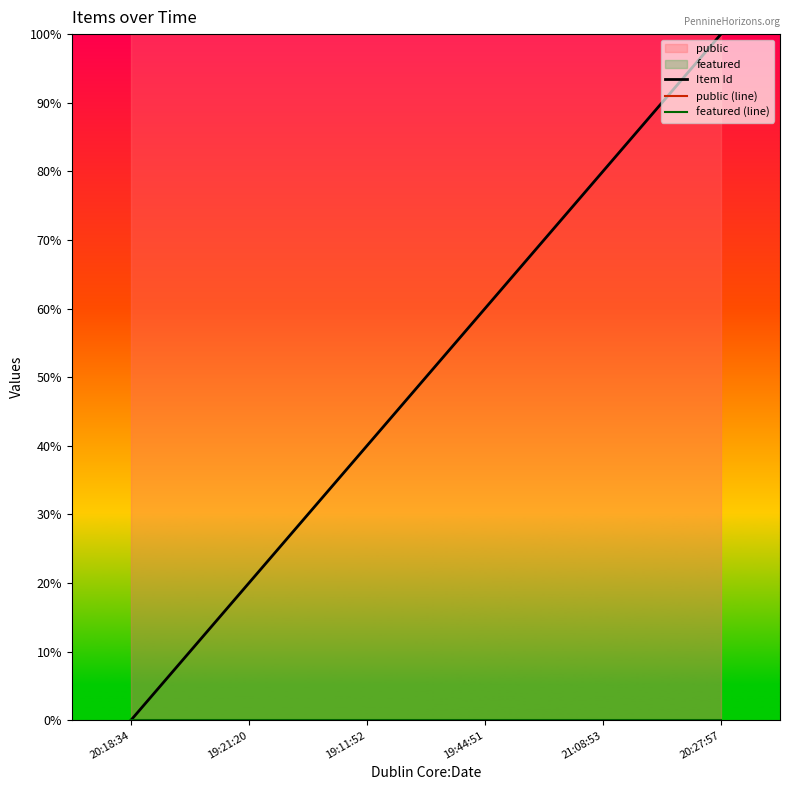

Reading left to right, transcribe all the data shown in this chart.

Item Id: 20:18:34=0	19:21:20=20	19:11:52=40	19:44:51=60	21:08:53=80	20:27:57=100
public (line): 20:18:34=100	19:21:20=100	19:11:52=100	19:44:51=100	21:08:53=100	20:27:57=100
featured (line): 20:18:34=0	19:21:20=0	19:11:52=0	19:44:51=0	21:08:53=0	20:27:57=0